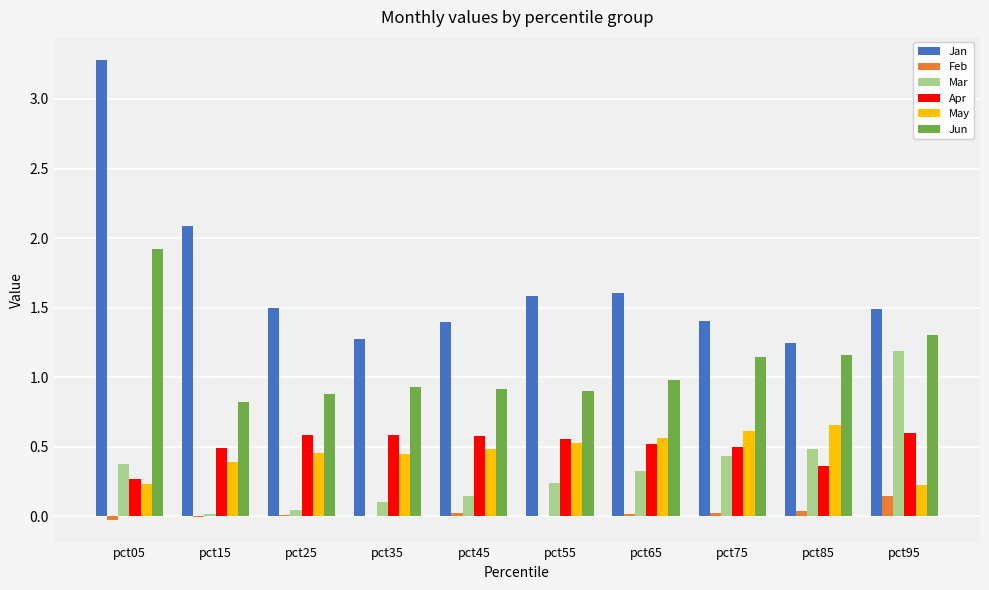

What are all the series names shown in the legend?

Jan, Feb, Mar, Apr, May, Jun